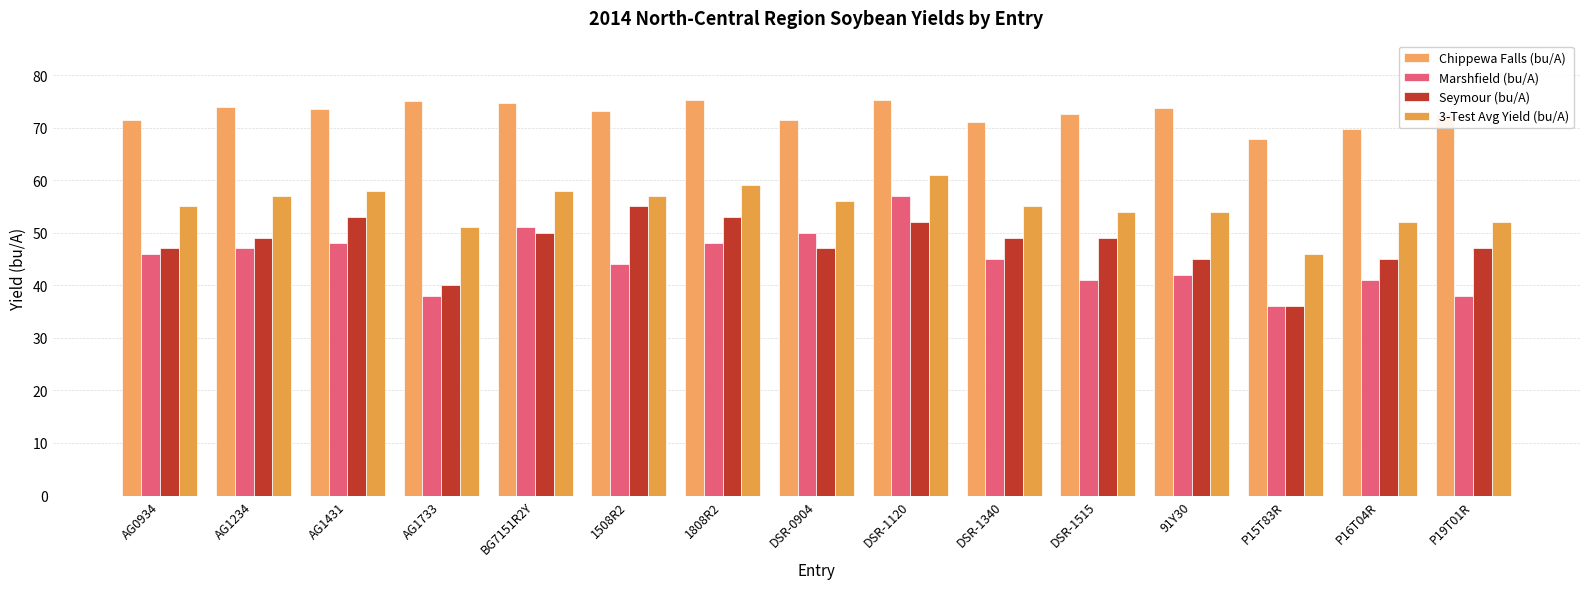

What is the label of the 1st bar from the left?

AG0934